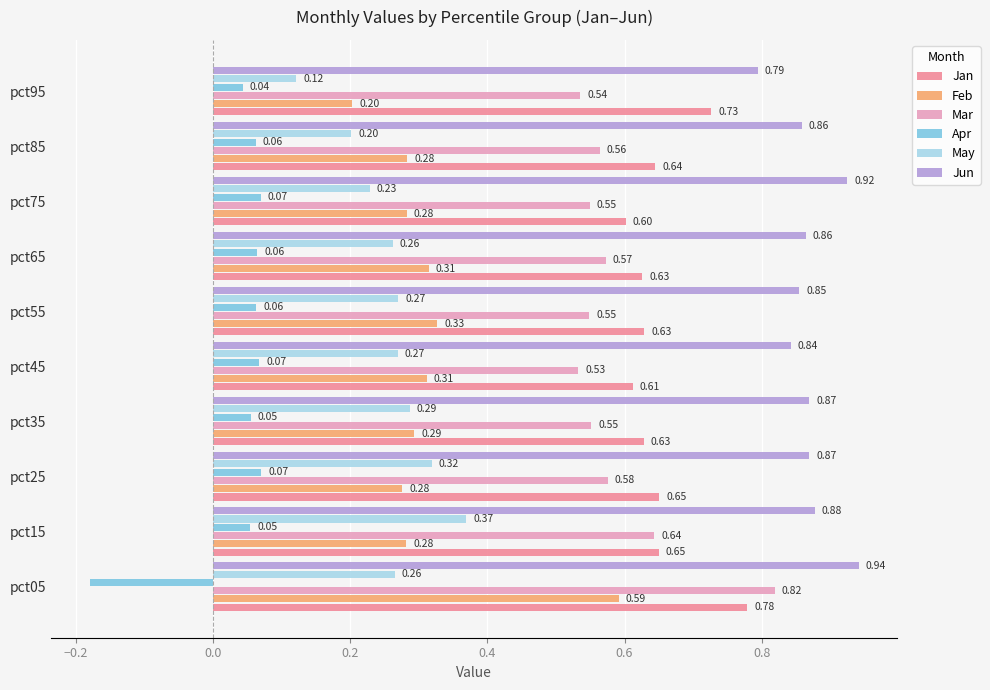

What is the sum of the Feb values at pct85 and pct45?

0.6